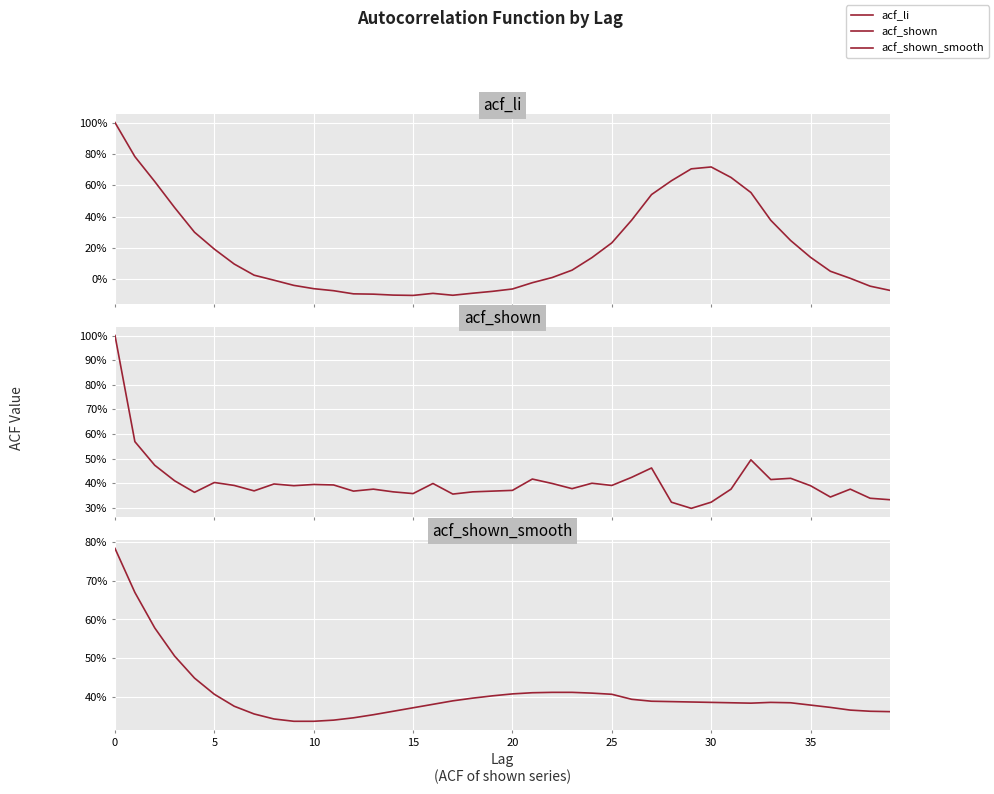

Which label corresponds to the smallest value in the chart?

15